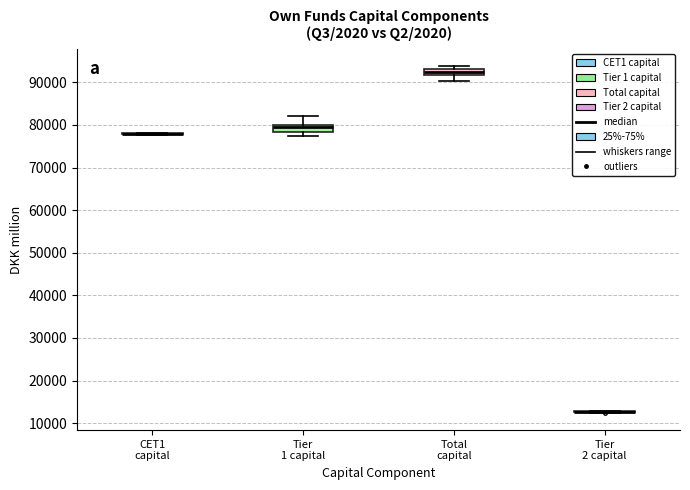

Where is the upper edge of the box for Total capital on the y-axis? The values are not printed on the chart, so give them approximately, as read against the axis.

93000